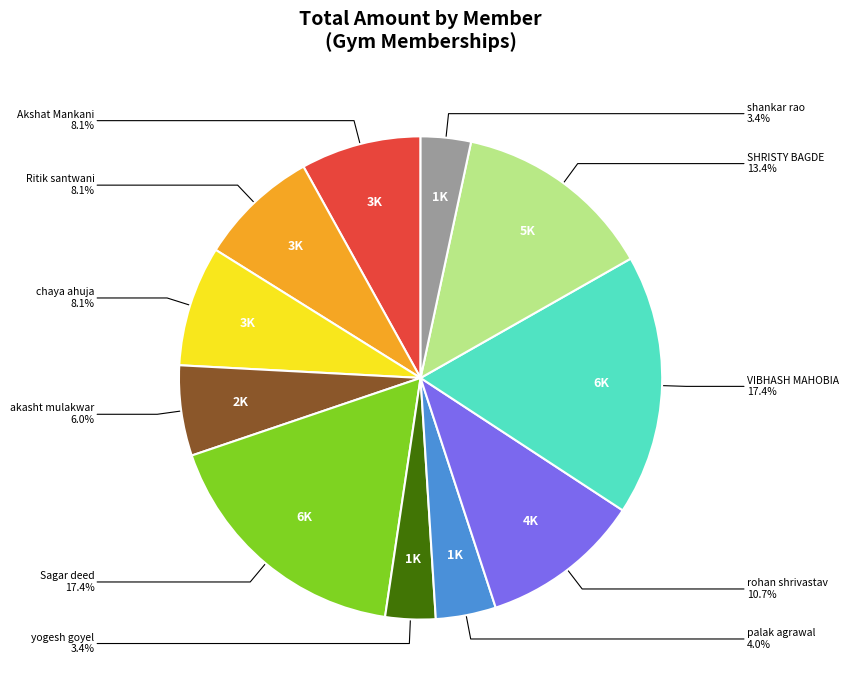

How many slices are in this pie chart?

11